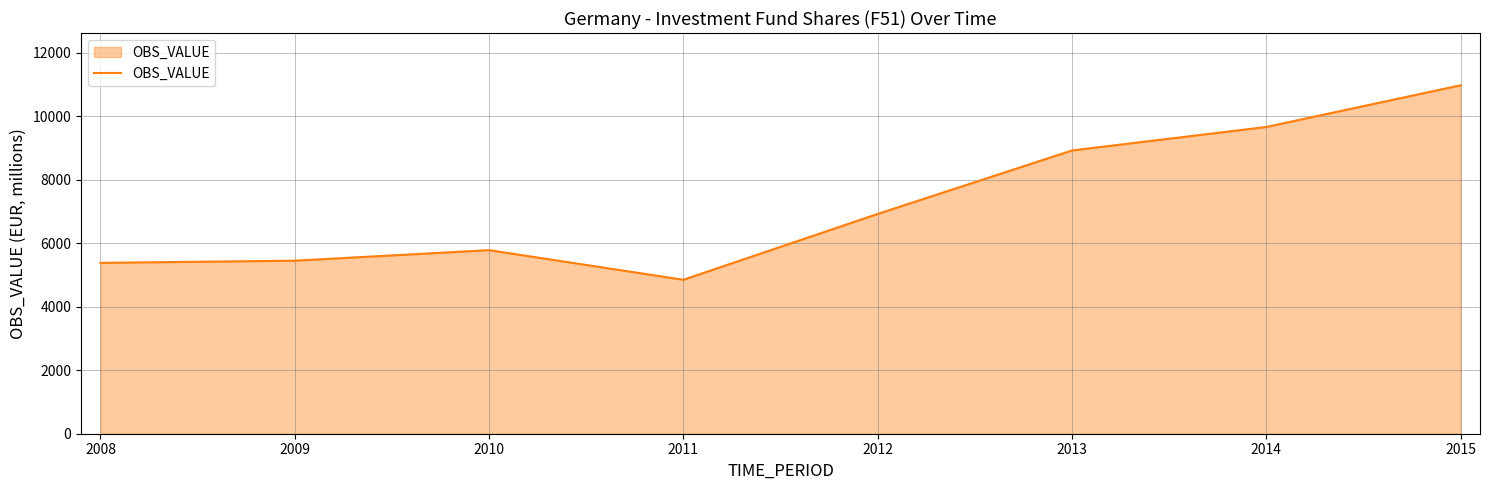

How many lines are shown in the chart?

1